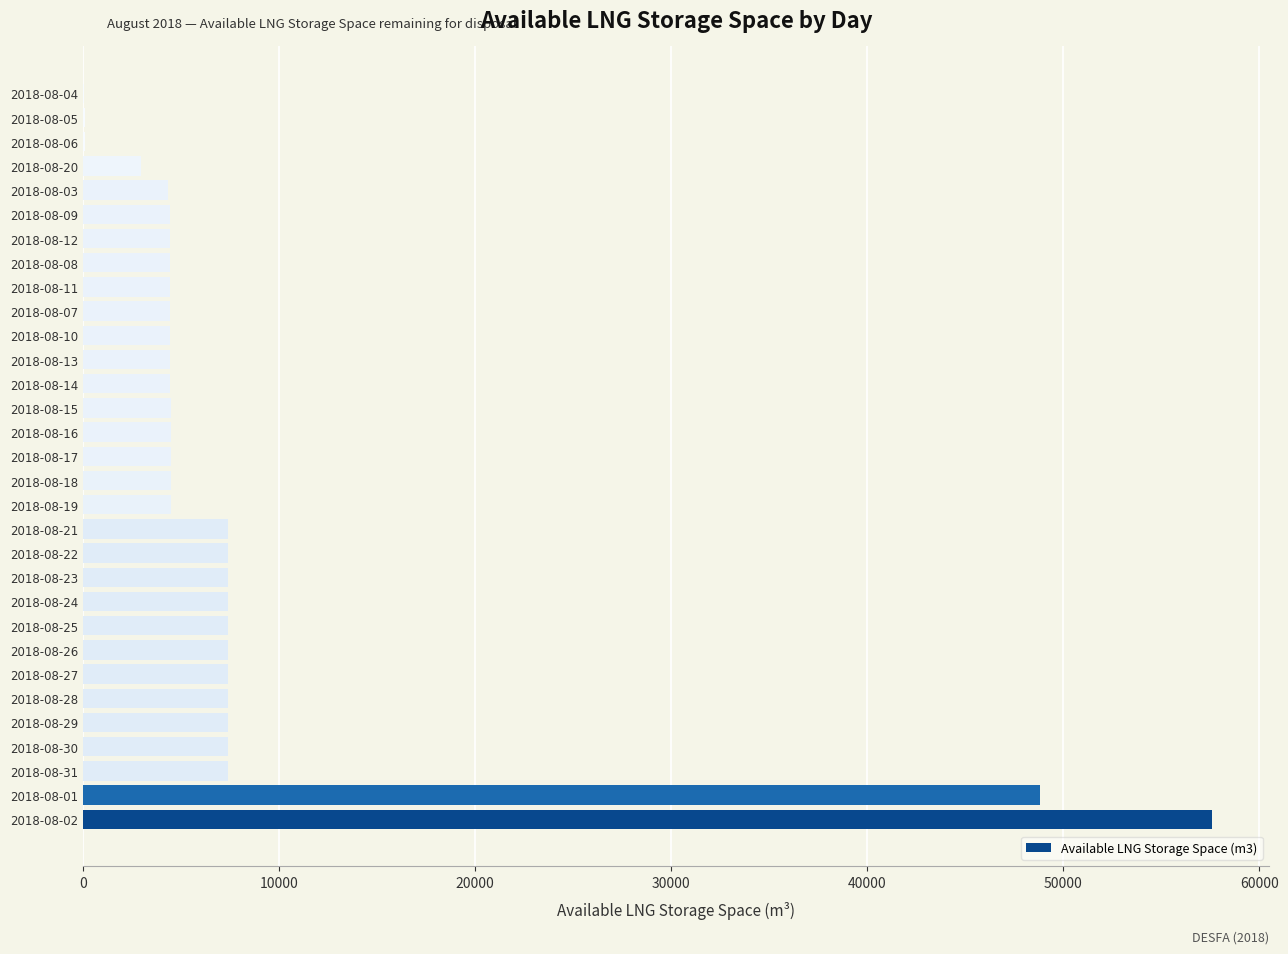

What is the sum of all values?

253164